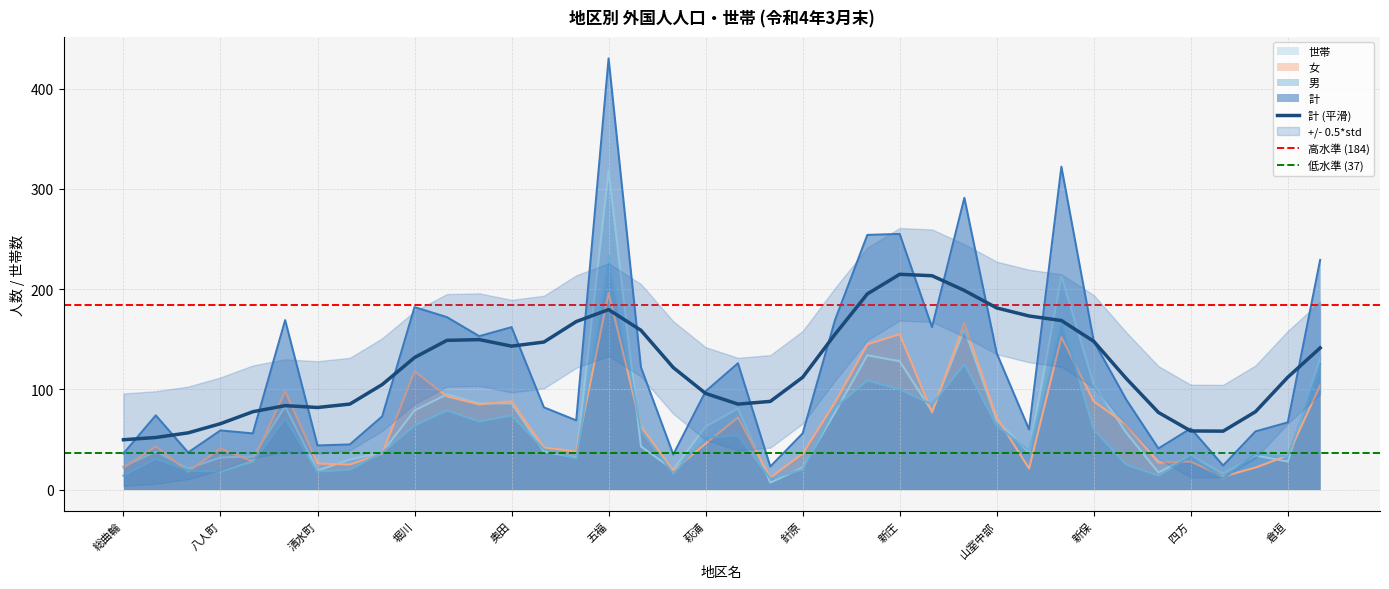

True or false: 計 has more than 0 interior local peaks.

True